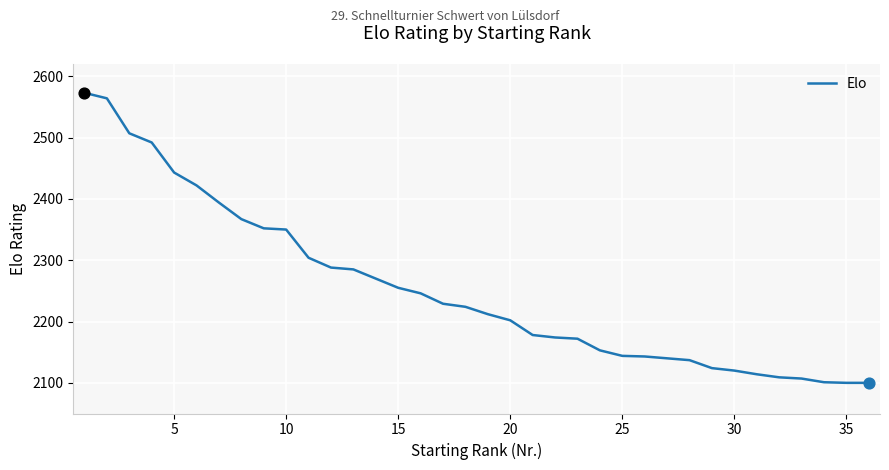

What is the maximum value shown in the chart?

2573